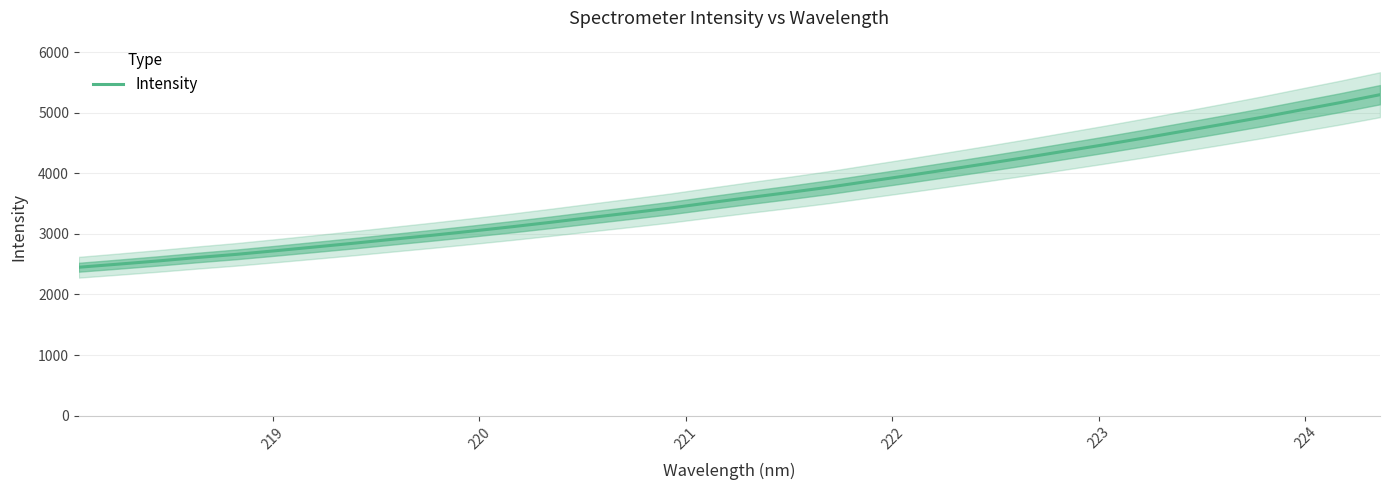

What is the maximum value shown in the chart?

5296.5